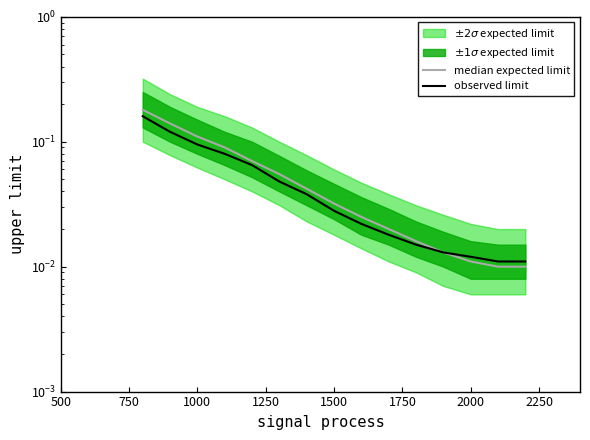

Reading right to left, transcribe all the data shown in this chart.

median expected limit: 0.0	0.0	0.0	0.0	0.0	0.0	0.0	0.0	0.0	0.1	0.1	0.1	0.1	0.1	0.2
observed limit: 0.0	0.0	0.0	0.0	0.0	0.0	0.0	0.0	0.0	0.0	0.1	0.1	0.1	0.1	0.2